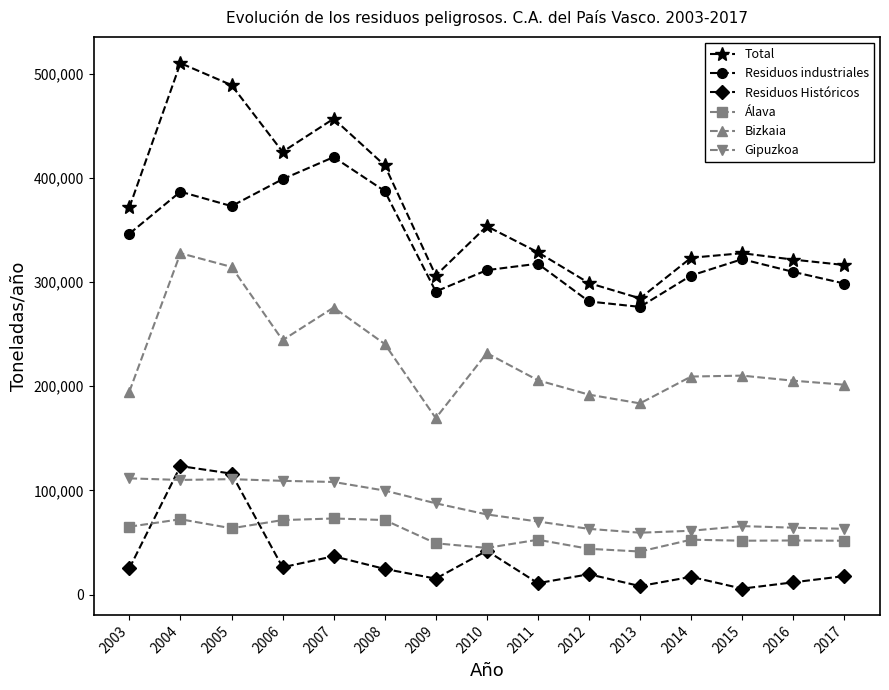

What is the difference between the highest and lowest values at 2013?

276226.4